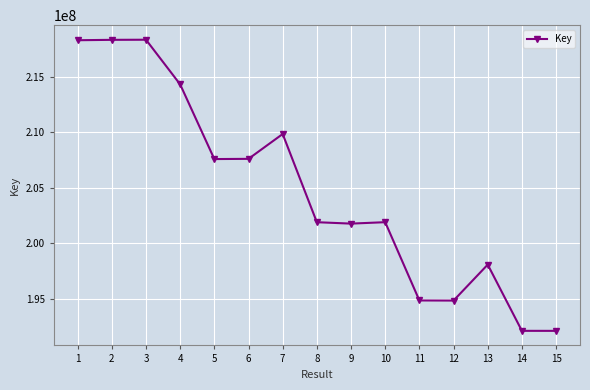

Which has a higher value, 12 or 3?

3